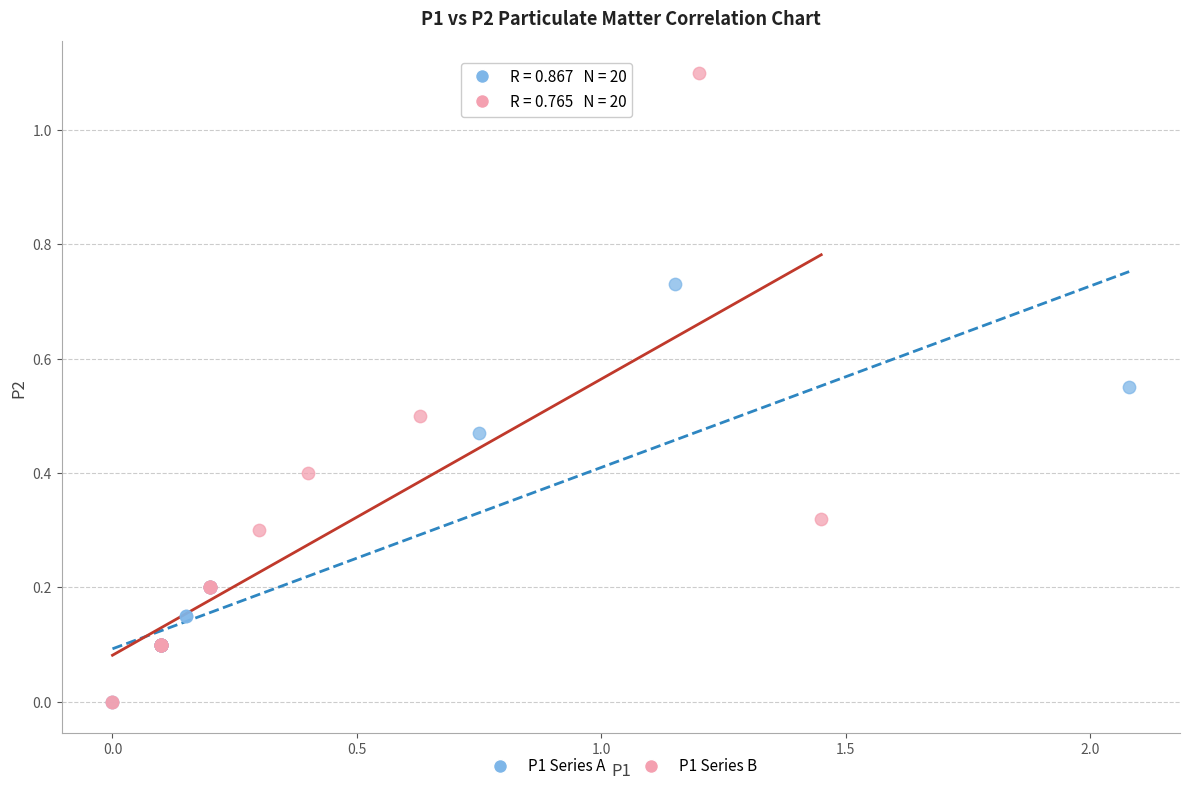

Which series has the largest Y range (max minus min)?

P1 Series B